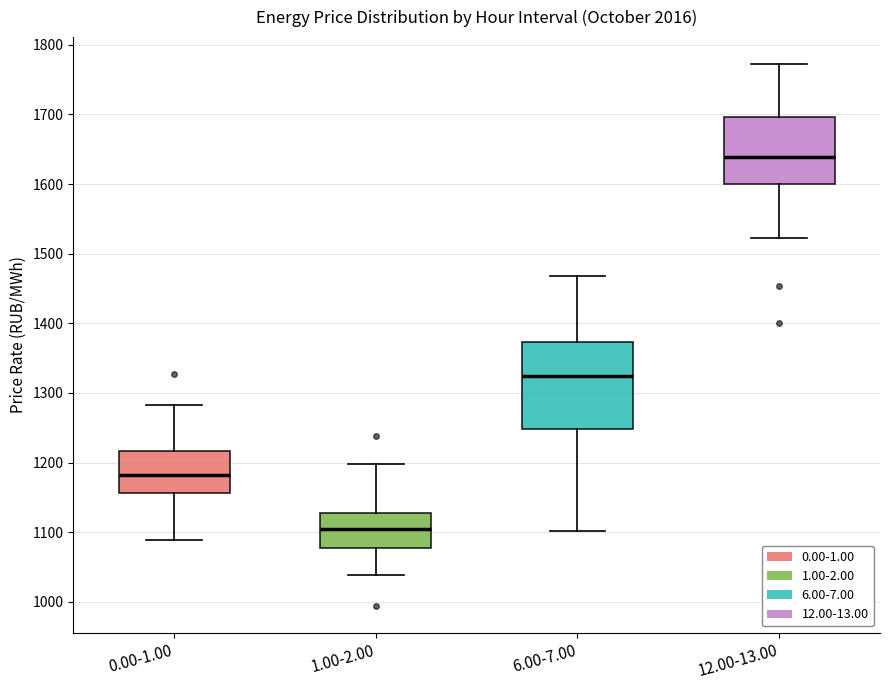

Reading left to right, read every box against the y-axis: the position of its median line, the range the box covers, and the ends of its whiskers. The values are not printed on the chart, so give them approximately, as read against the axis.

0.00-1.00: median 1180, box 1160 to 1220, whiskers 1090 to 1280
1.00-2.00: median 1100, box 1080 to 1130, whiskers 1040 to 1200
6.00-7.00: median 1320, box 1250 to 1370, whiskers 1100 to 1470
12.00-13.00: median 1640, box 1600 to 1700, whiskers 1520 to 1770